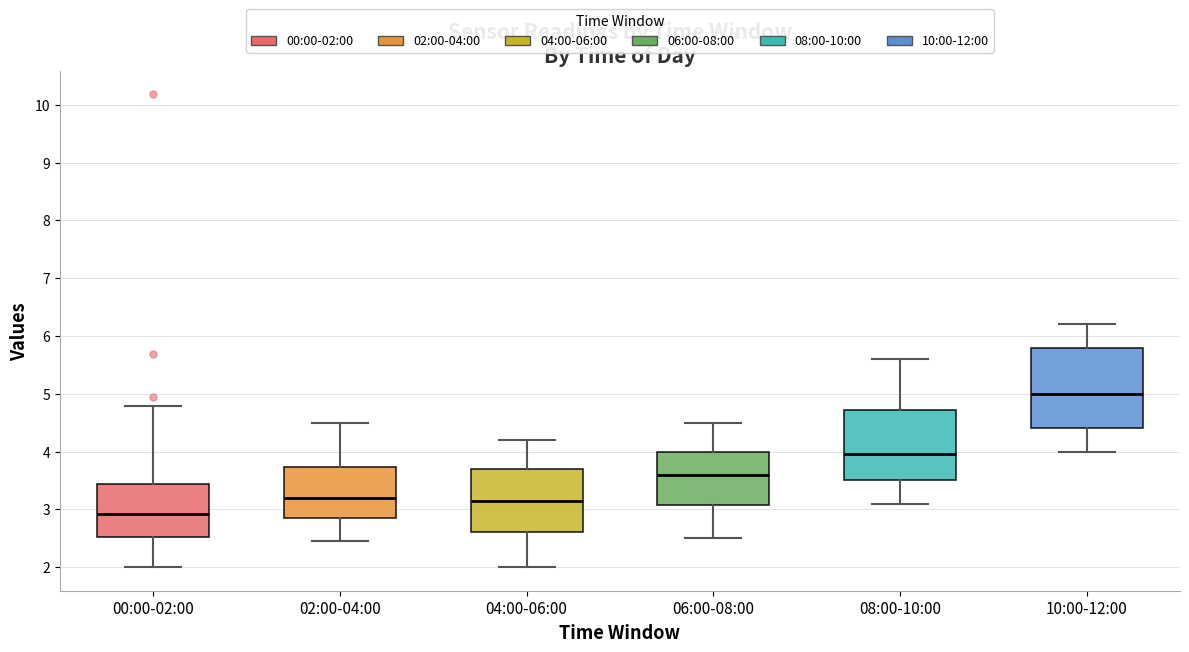

Which box's median line is the lowest?

00:00-02:00